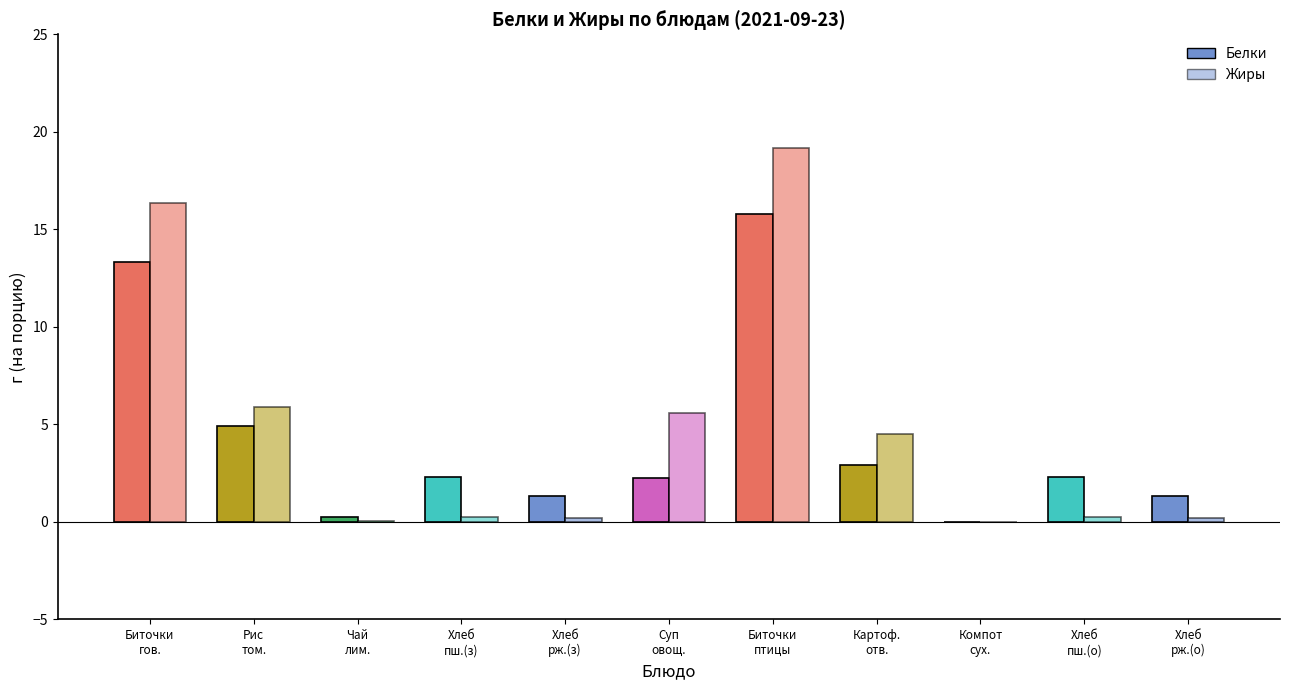

What is the value of the Жиры bar at the 5th from the left?

0.2